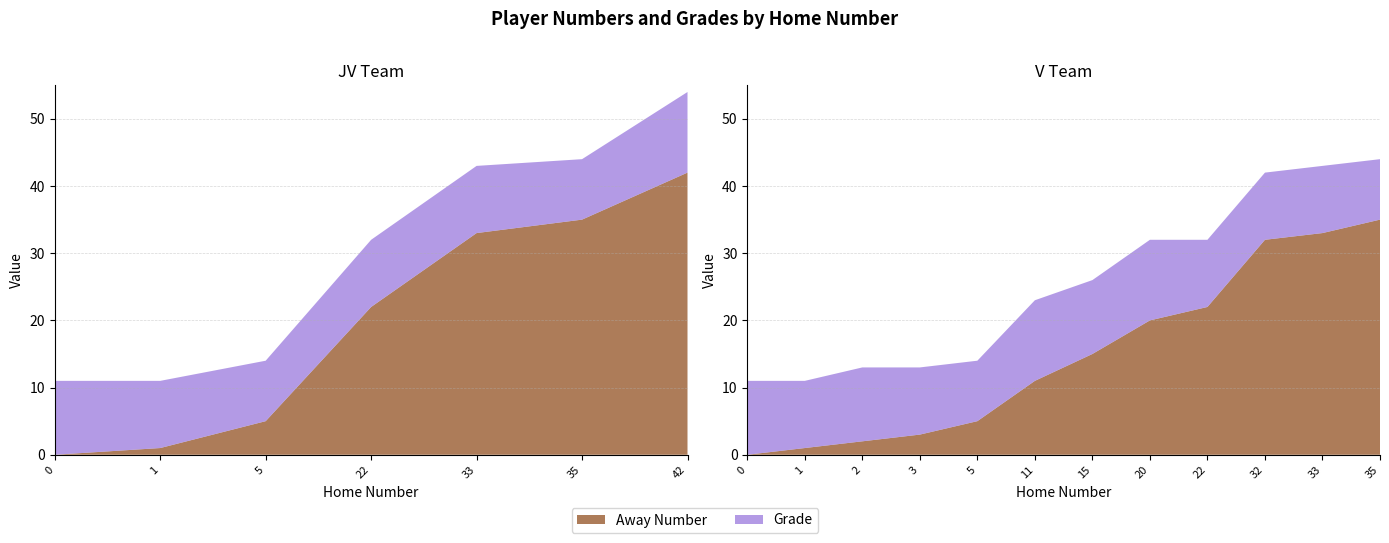

Reading right to left, list all the values displayed in this chart.

Away Number: 35	33	32	22	20	15	11	5	3	2	1	0	42	35	33	22	5	1	0
Grade: 9	10	10	10	12	11	12	9	10	11	10	11	12	9	10	10	9	10	11